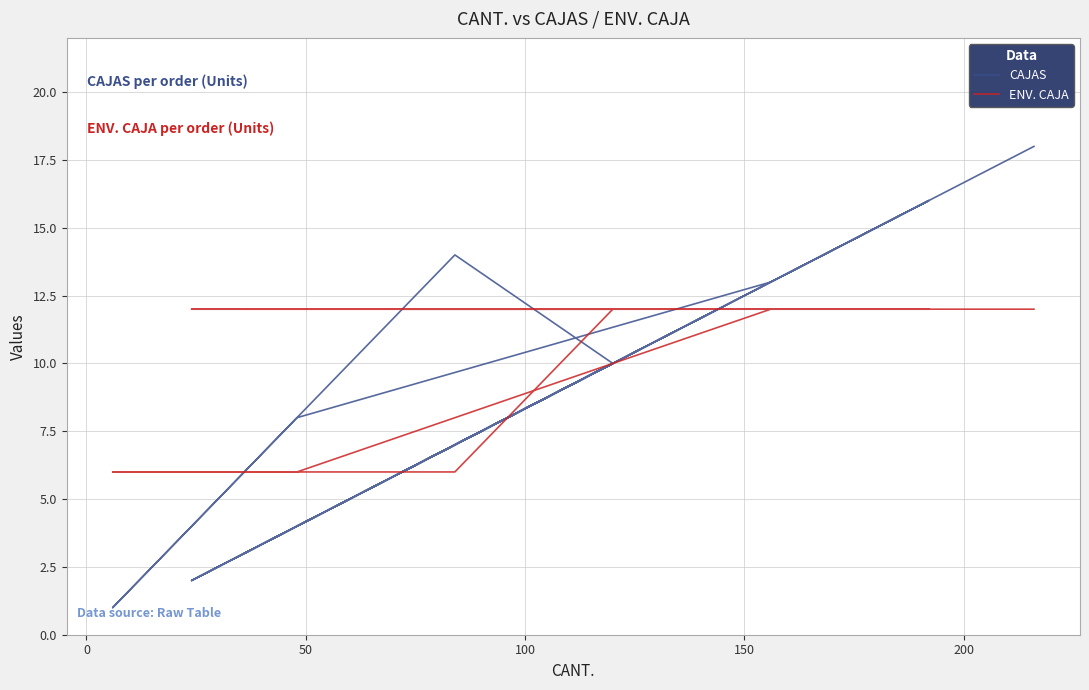

What is the sum of all CAJAS values?

190